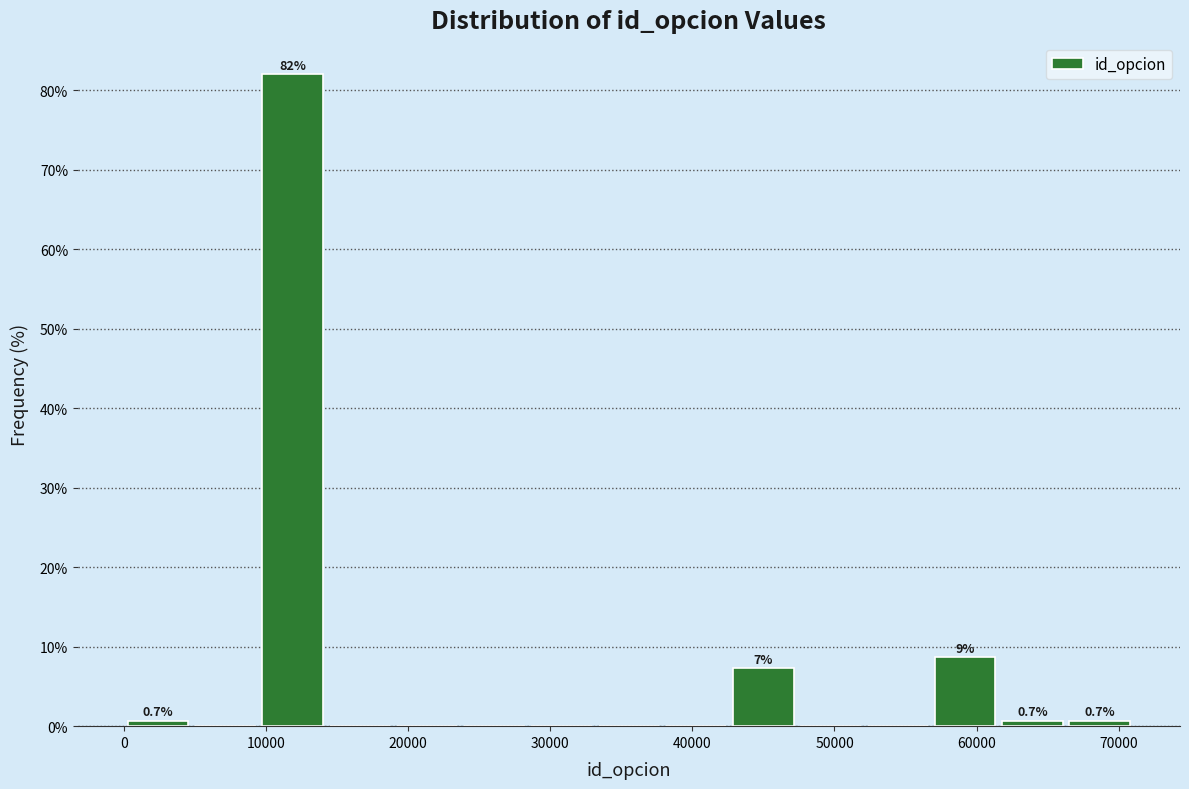

Over which range of the x-axis is the bar tallest?

9000 to 14000